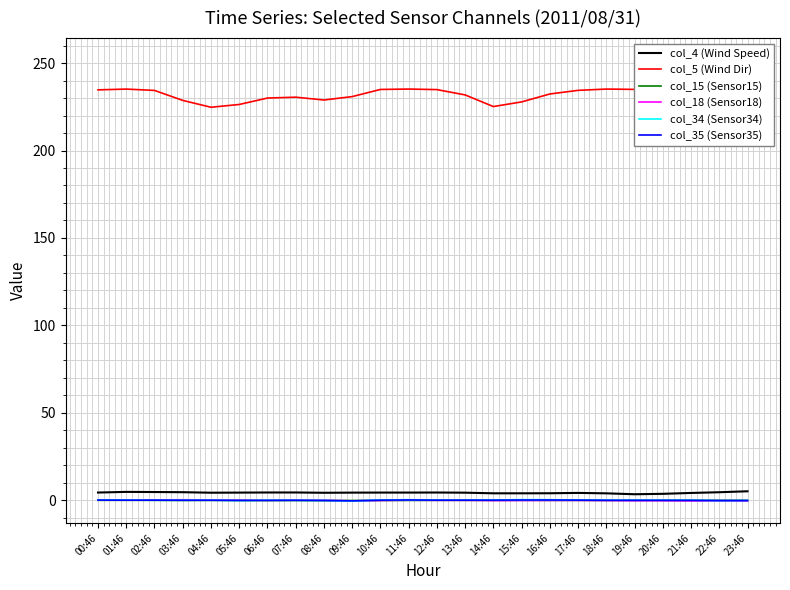

Is this an area chart (filled region under the line)?

No